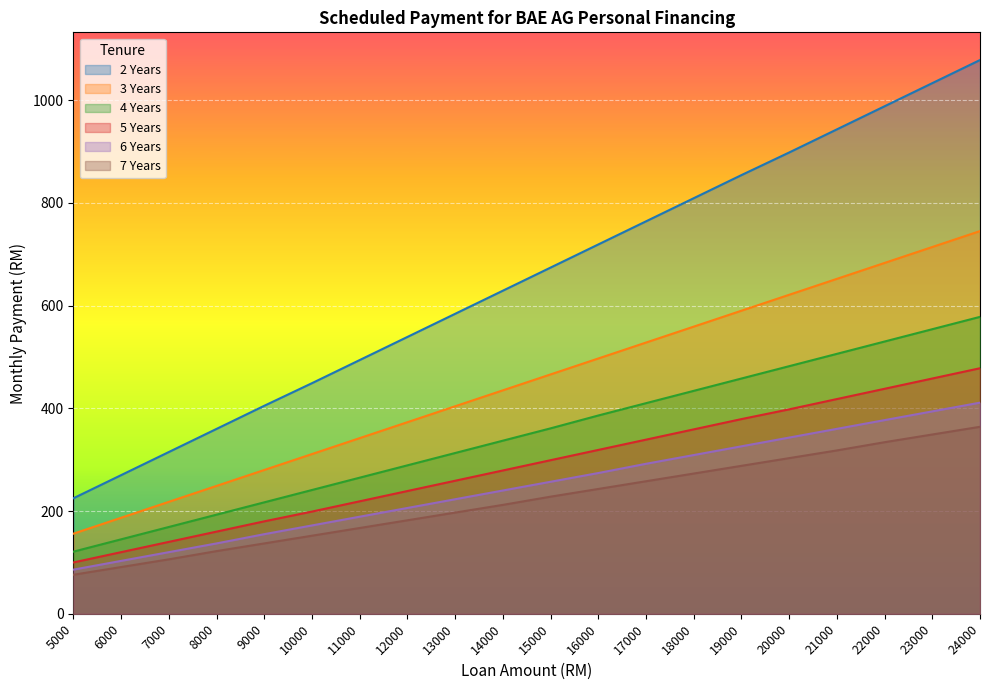

True or false: 5 Years and 2 Years intersect in this chart.

False